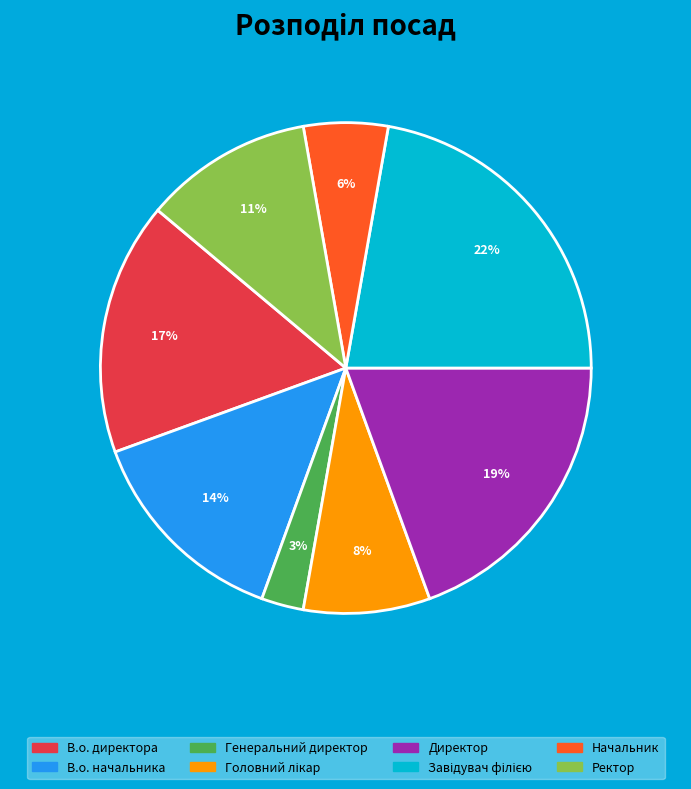

Do Начальник and В.о. директора together represent more than half of the pie?

No